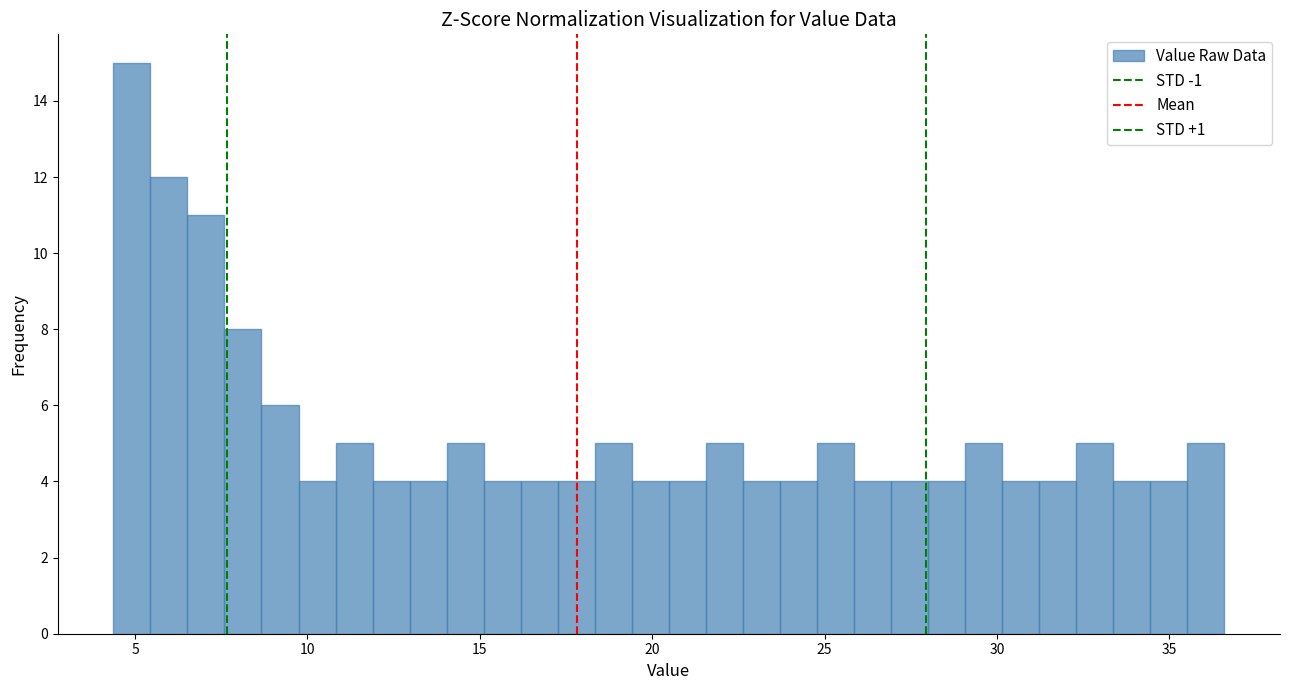

Read against the x-axis, roughly where is the centre of the tallest bar?

5.0